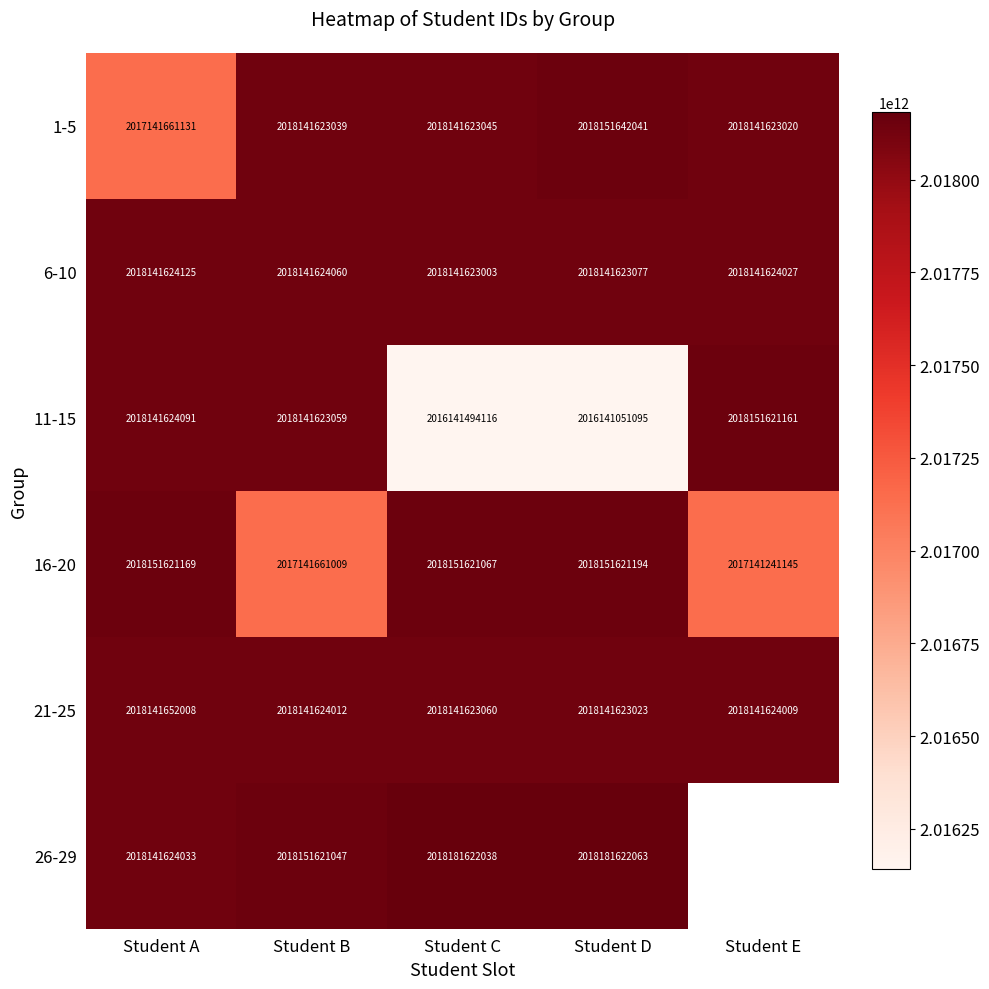

List the labels in order of 21-25 value, smallest first.

Student D, Student C, Student E, Student B, Student A